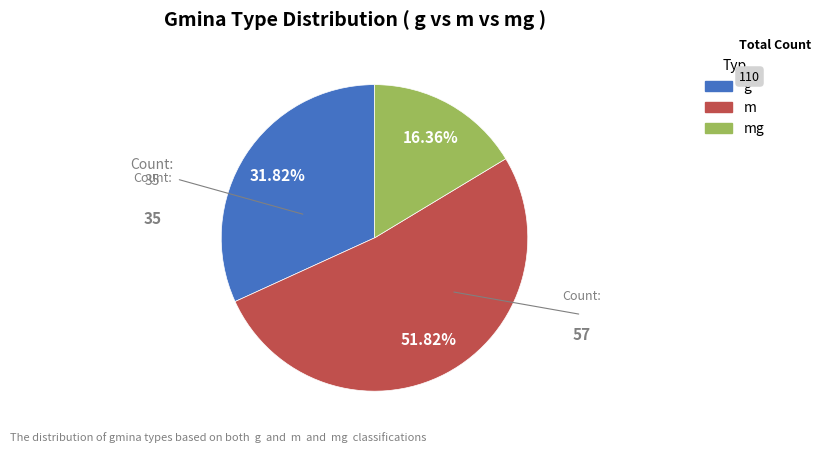

Does any single category account for the majority?

Yes